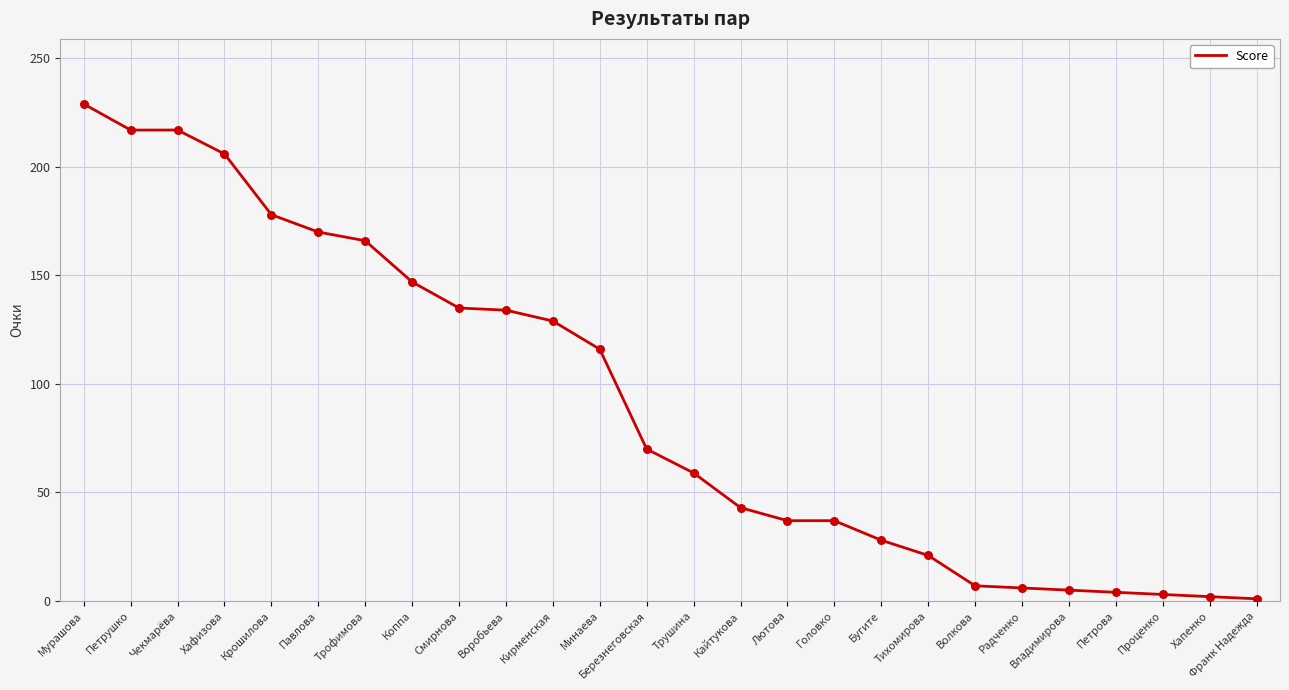

Between Хапенко and Смирнова, which is larger?

Смирнова